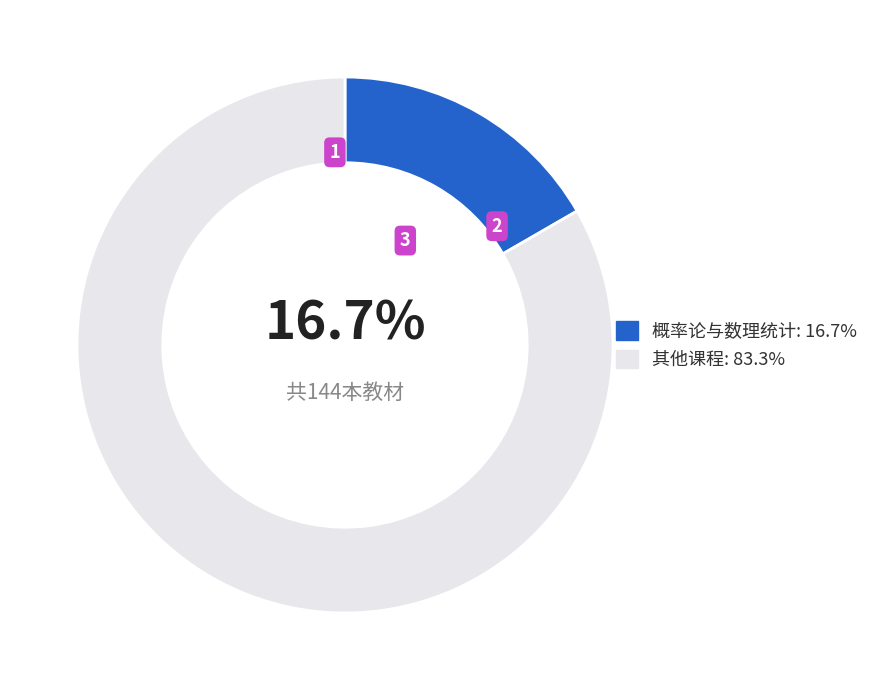

What is the ratio of the value at 其他课程: 83.3% to the value at 概率论与数理统计: 16.7%?

5.0